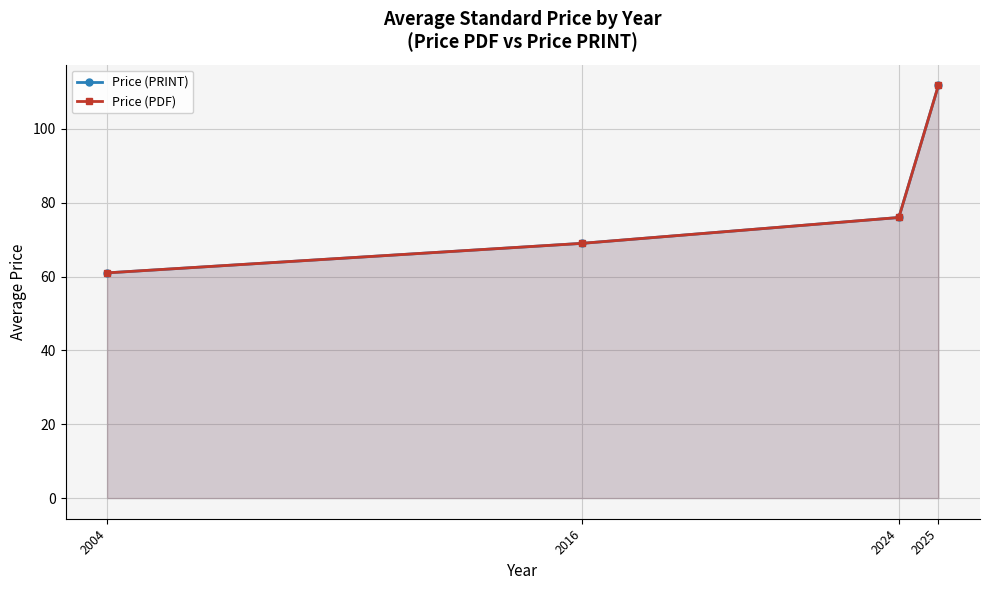

True or false: Price (PDF) and Price (PRINT) cross at least once.

False